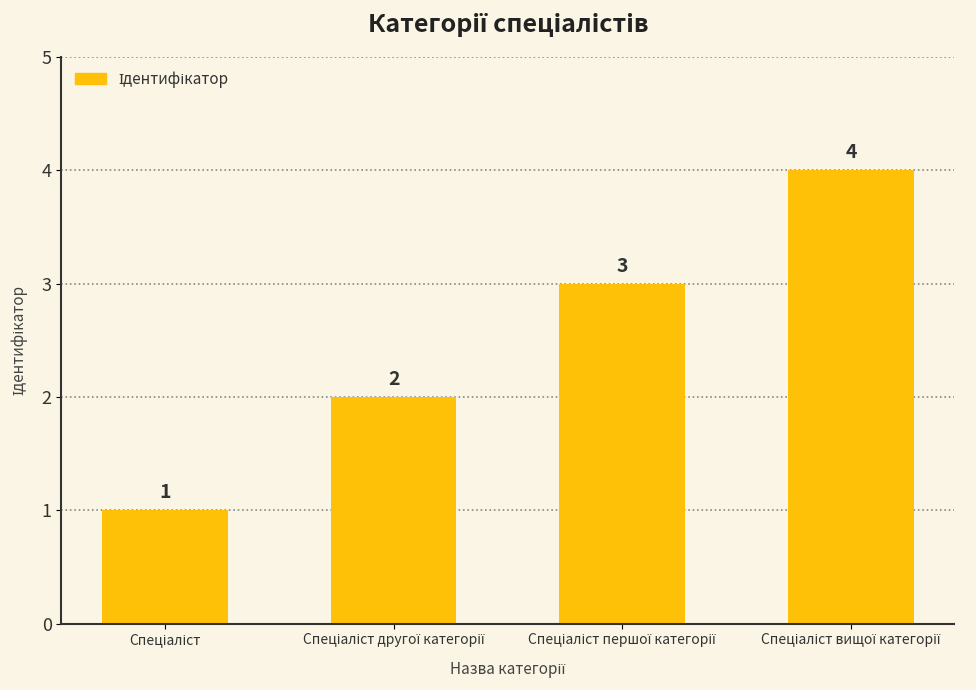

How many bars are there in total?

4